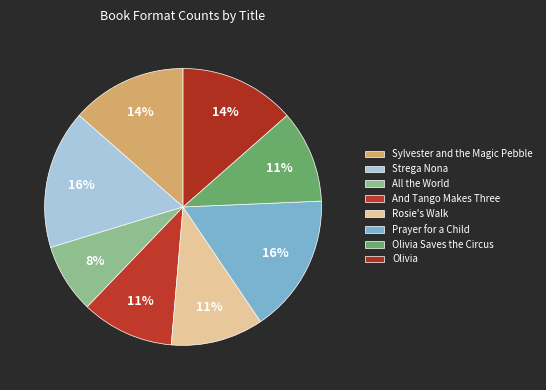

Is there any slice that represents more than half of the pie?

No